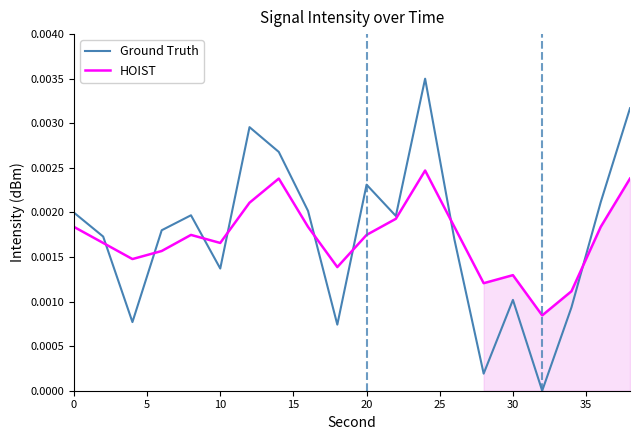

Is it true that HOIST equals 0.0 at 12?

False